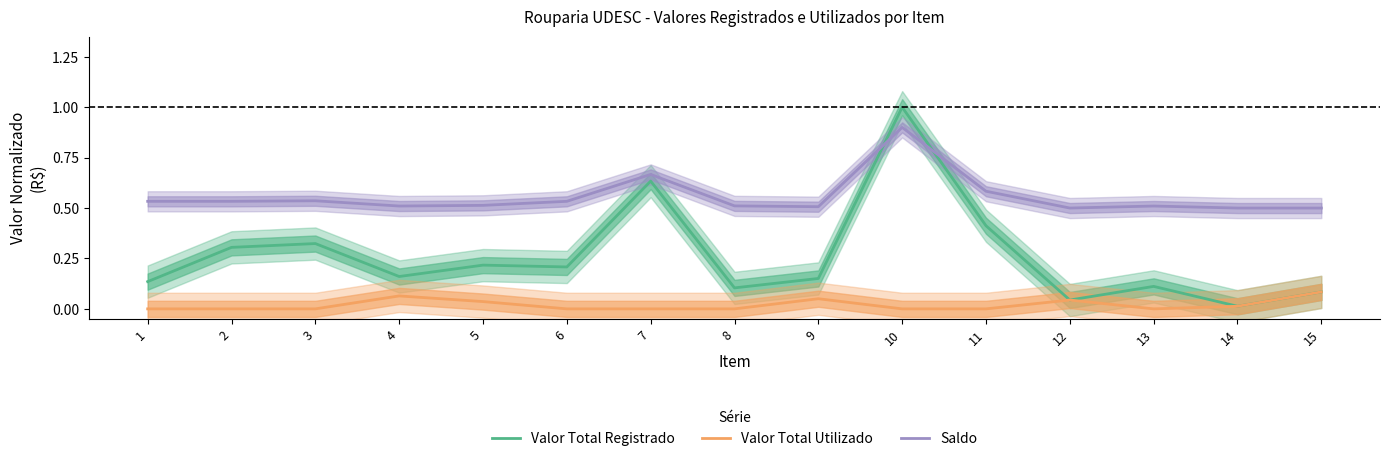

Rank the series by their average value, from lowest to highest.

Valor Total Utilizado, Valor Total Registrado, Saldo